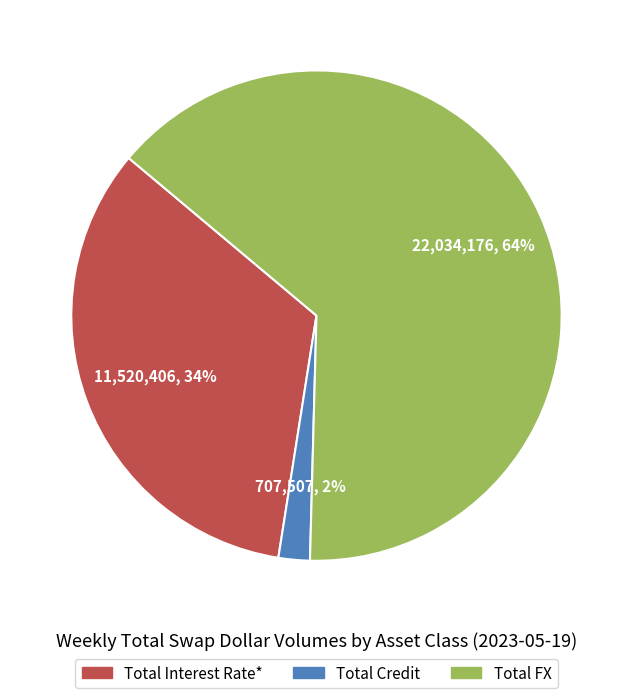

Is the sum of Total Interest Rate* and Total FX greater than half?

Yes